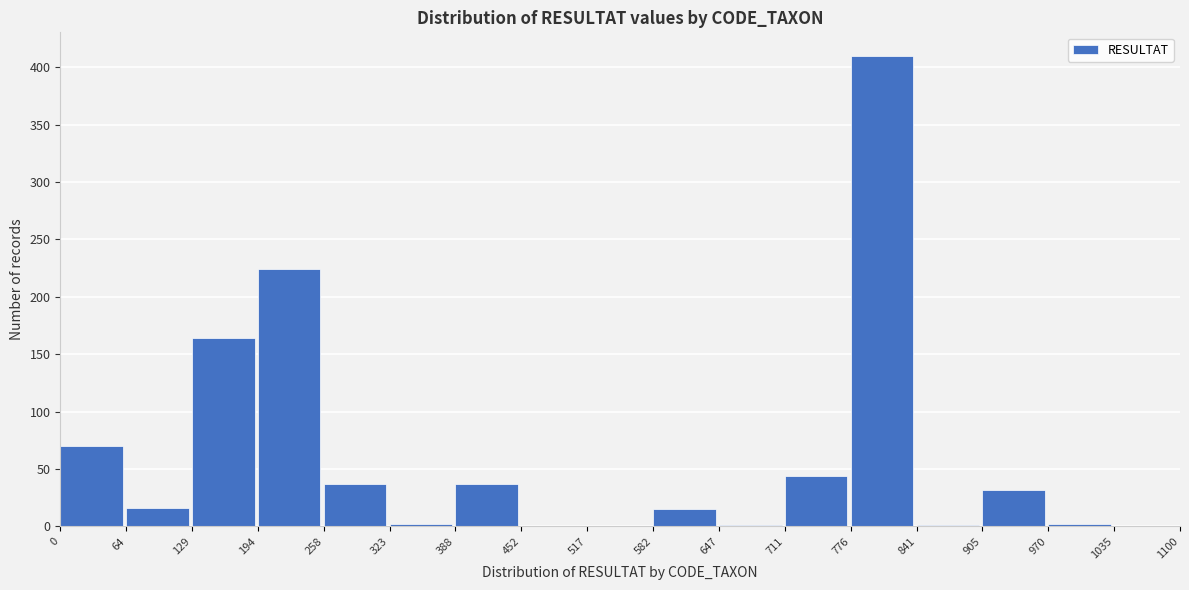

The value at 129 is 98. True or false?

False